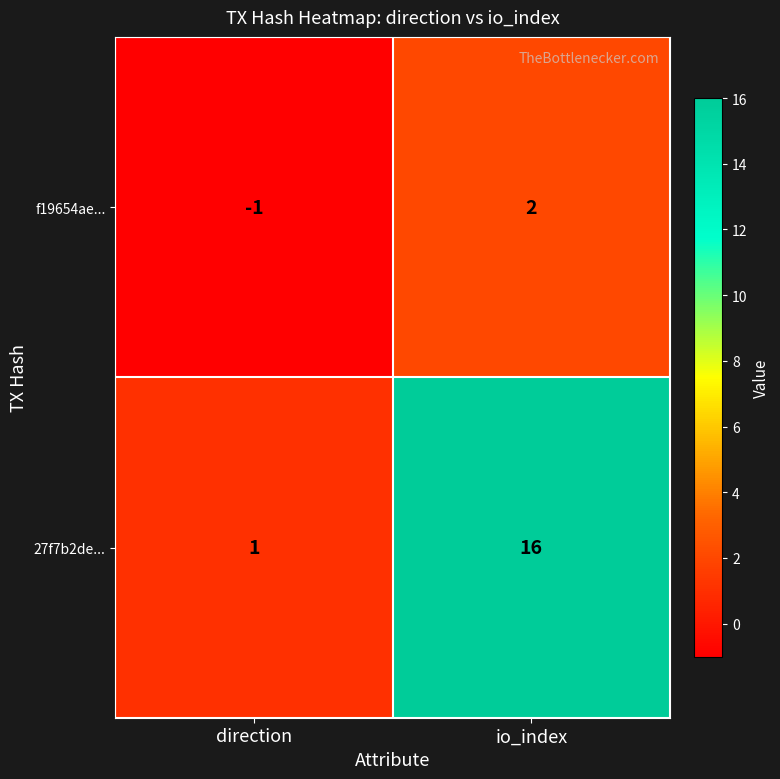

What is the minimum value shown in the chart?

-1